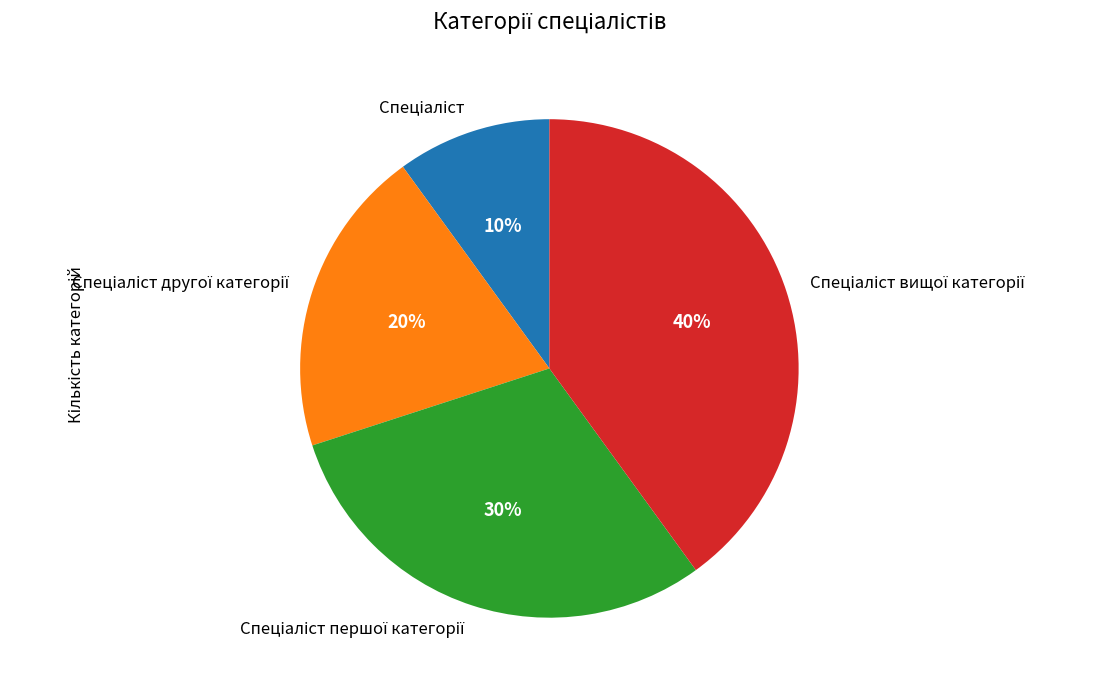

To the nearest percent, what is the average slice percentage?

25%